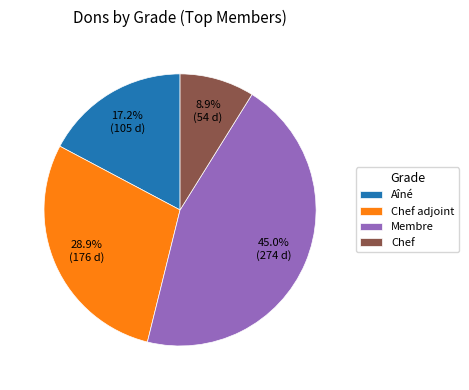

Does Membre account for over 50% of the chart?

No